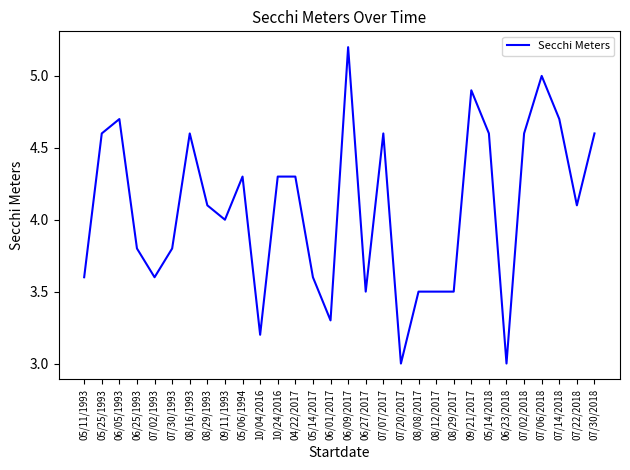

Between 07/02/2018 and 05/11/1993, which is larger?

07/02/2018